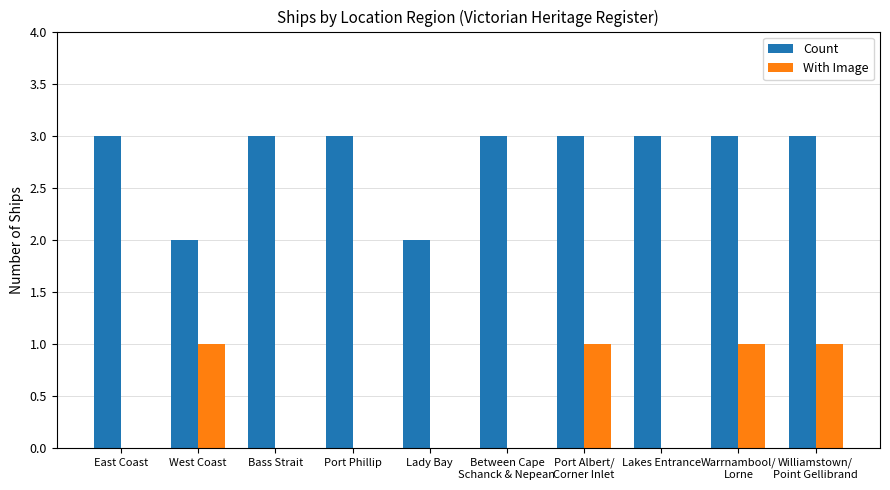

True or false: With Image has a value of 0 at Bass Strait.

True